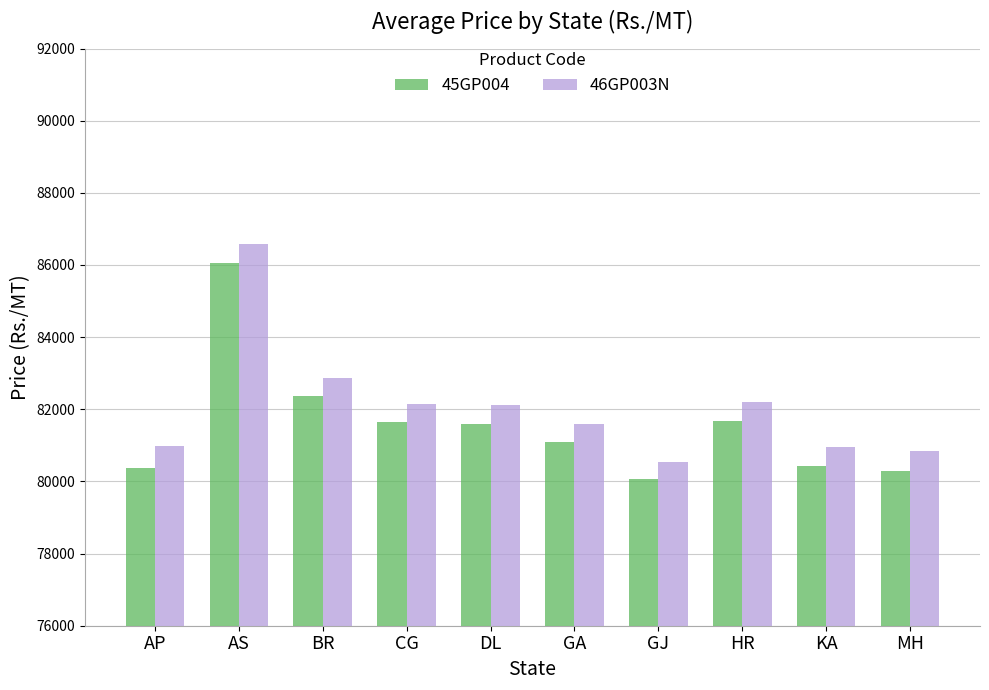

What is the label of the 6th bar from the right?

DL